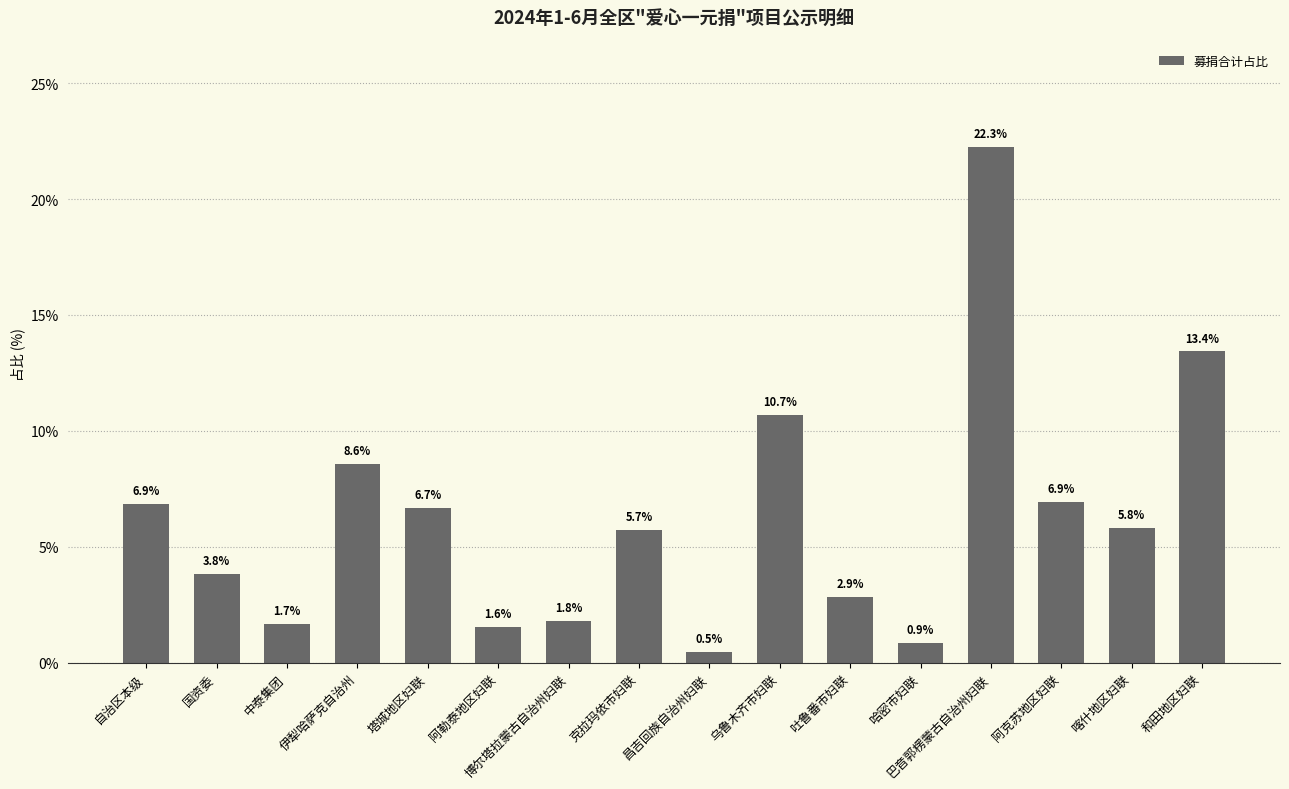

What is the minimum value shown in the chart?

0.5